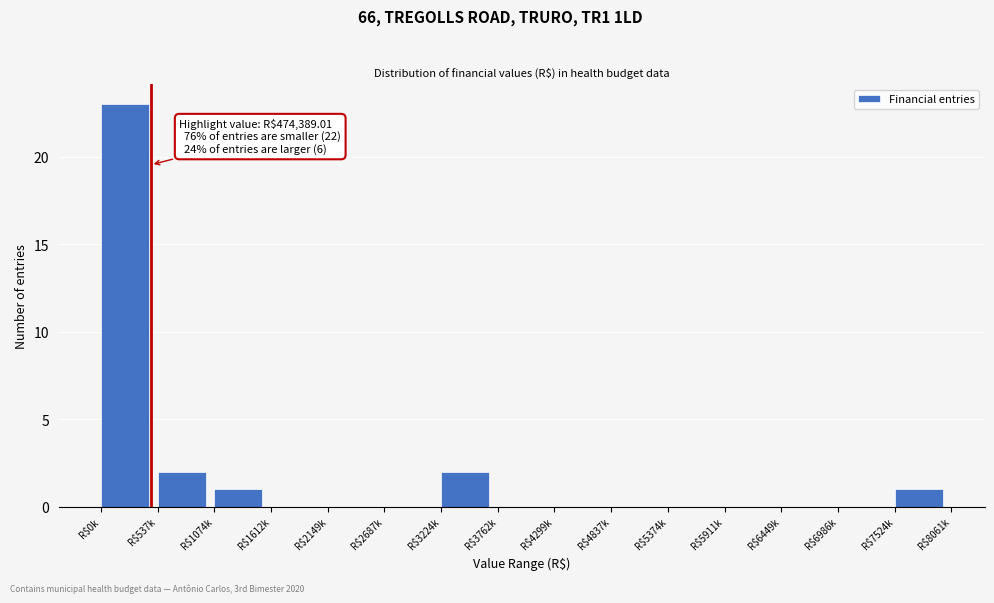

Which label corresponds to the largest value in the chart?

R$0k